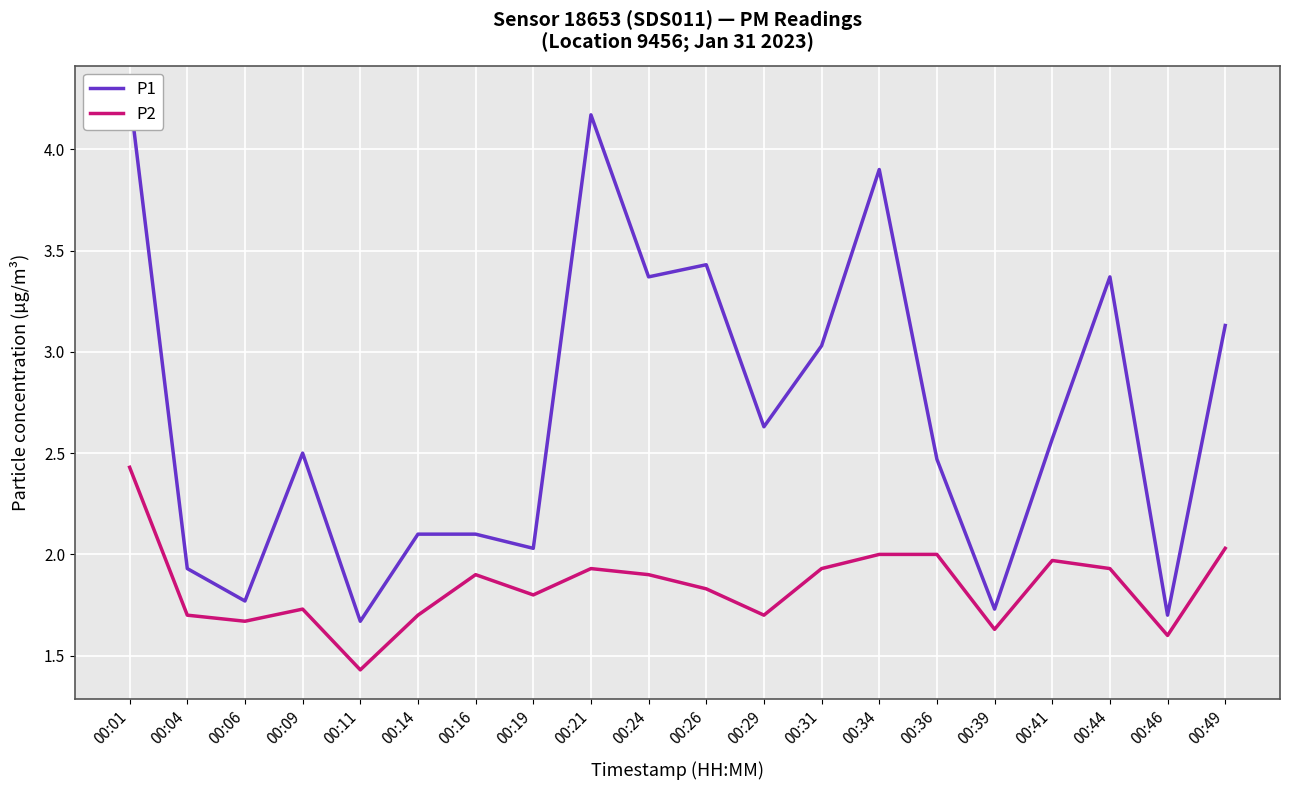

Which category has the lowest value in the P2 series?

00:11